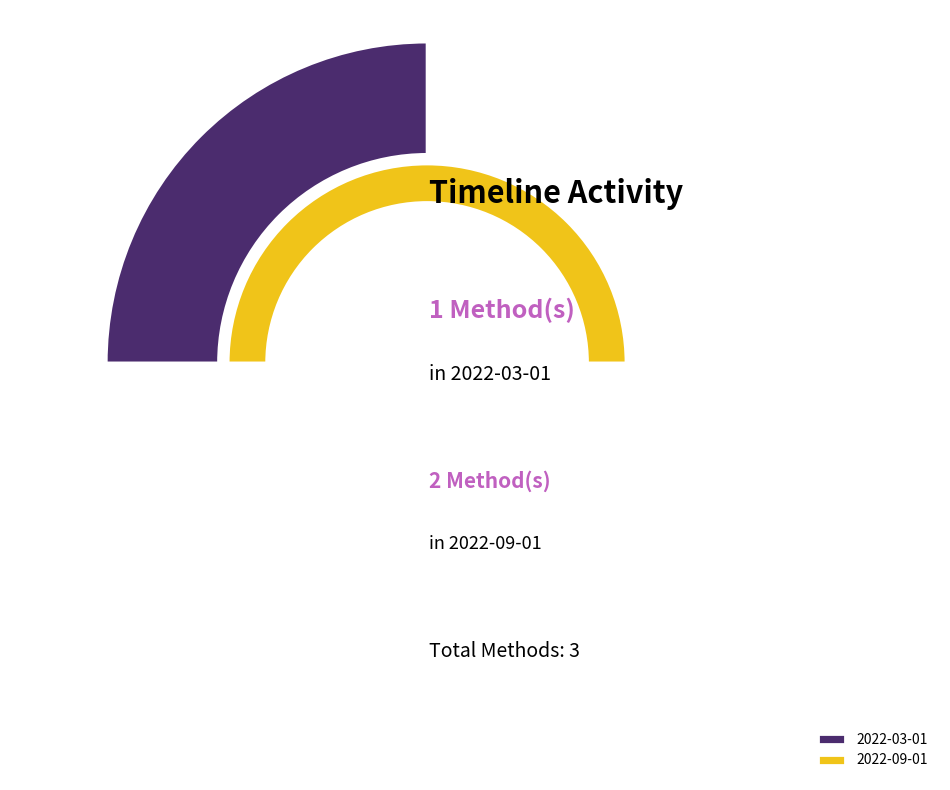

Is it true that 2022-08-01 is 0% of the pie?

True